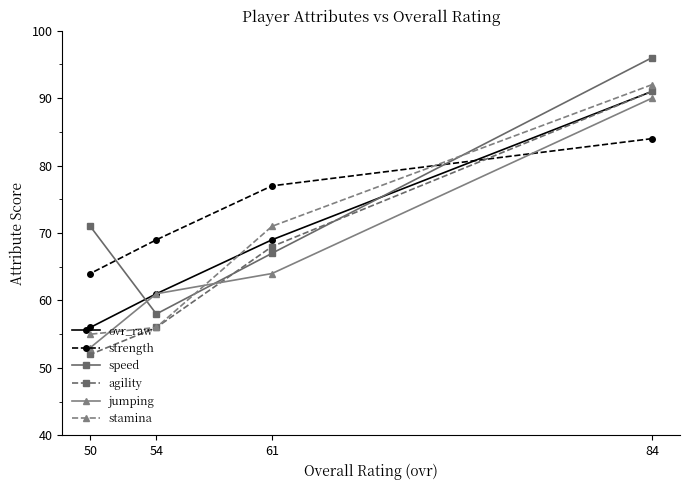

The value of speed at 61 is 117. True or false?

False